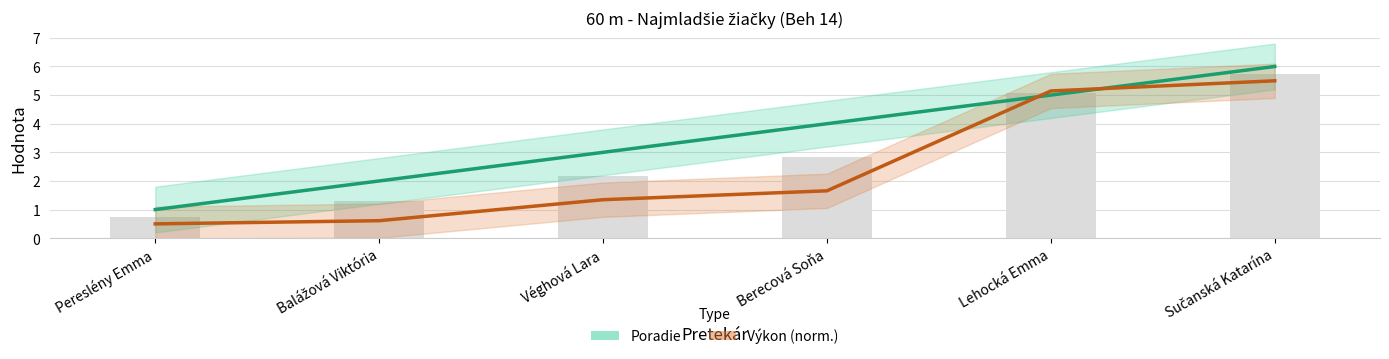

Rank the series by their average value, from lowest to highest.

Výkon (norm.), Poradie